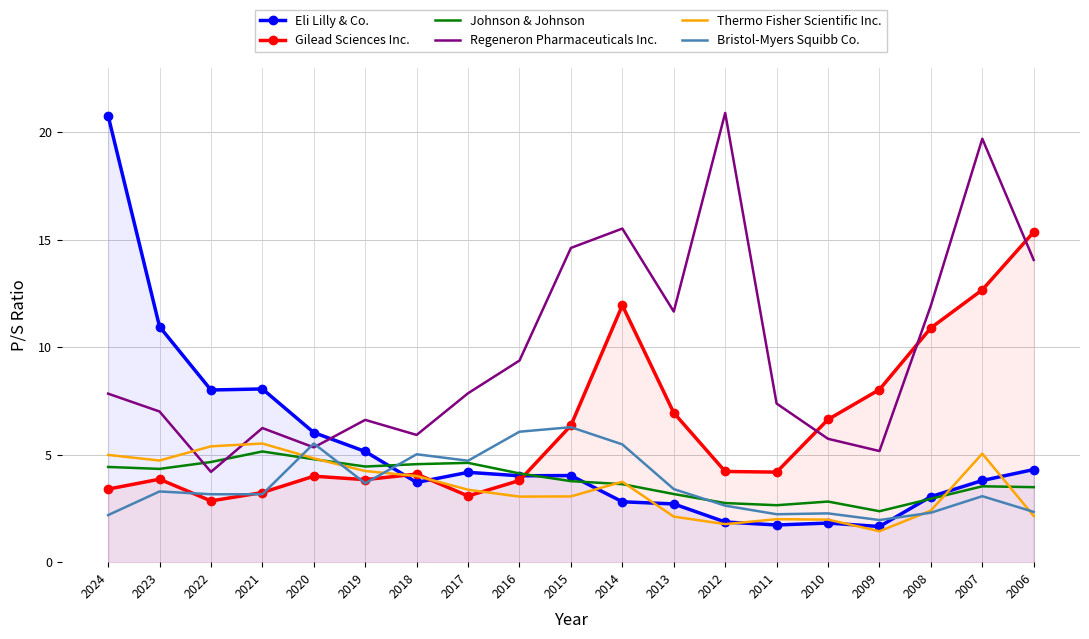

What is the difference between the Gilead Sciences Inc. values at 2023 and 2022?

1.0